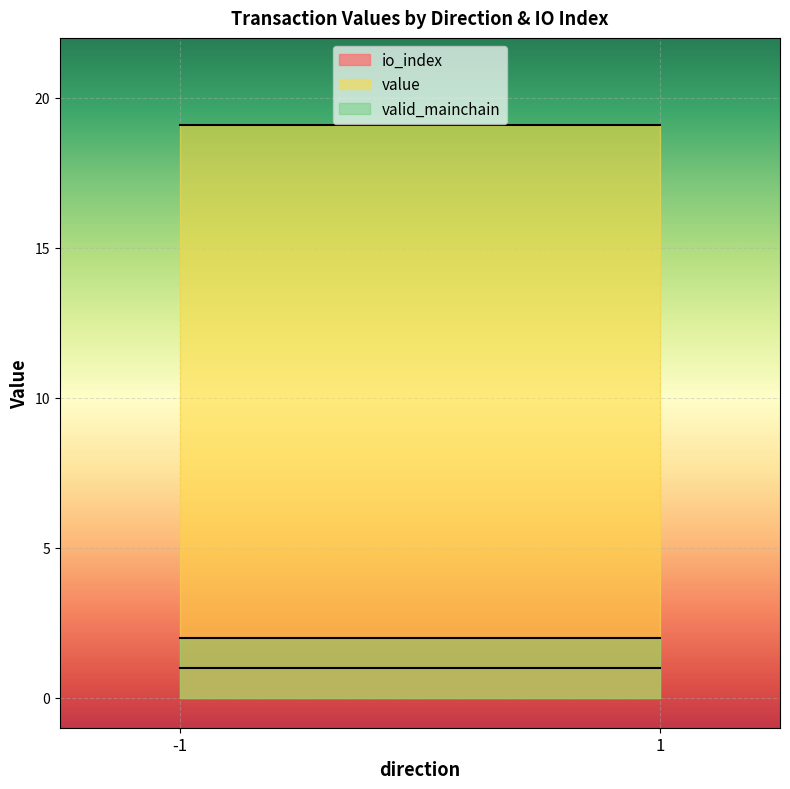

What is the lowest value of the valid_mainchain series?

2.0